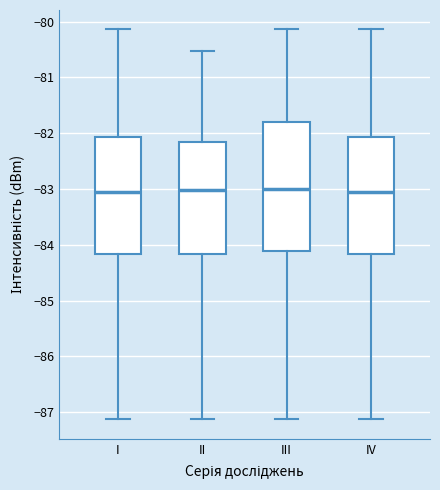

Which box is the tallest, from its lower edge to its upper edge?

III